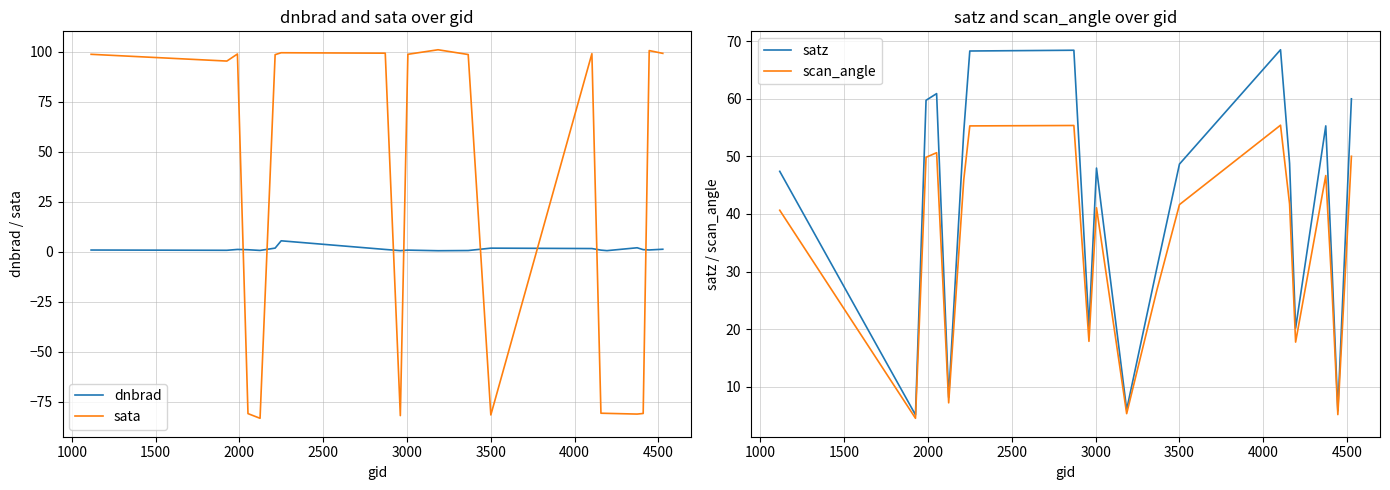

How many series are shown in this chart?

4